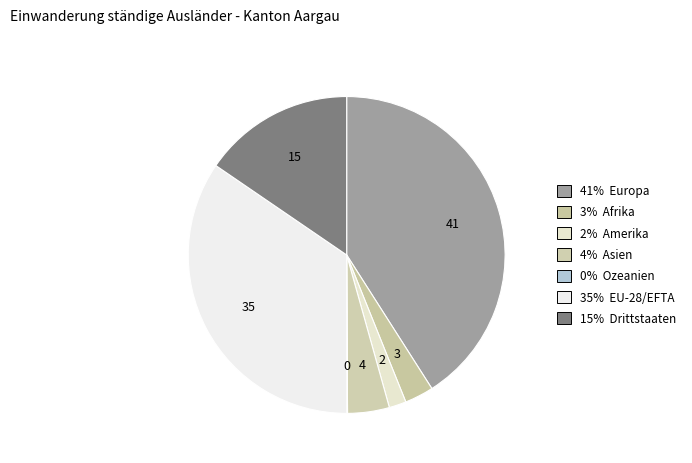

Rank the categories by value from highest to lowest.

Europa, EU-28/EFTA, Drittstaaten, Asien, Afrika, Amerika, Ozeanien